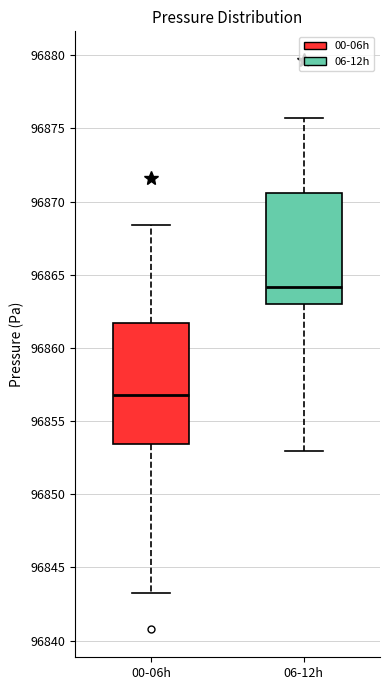

Which box's median line is the highest?

06-12h